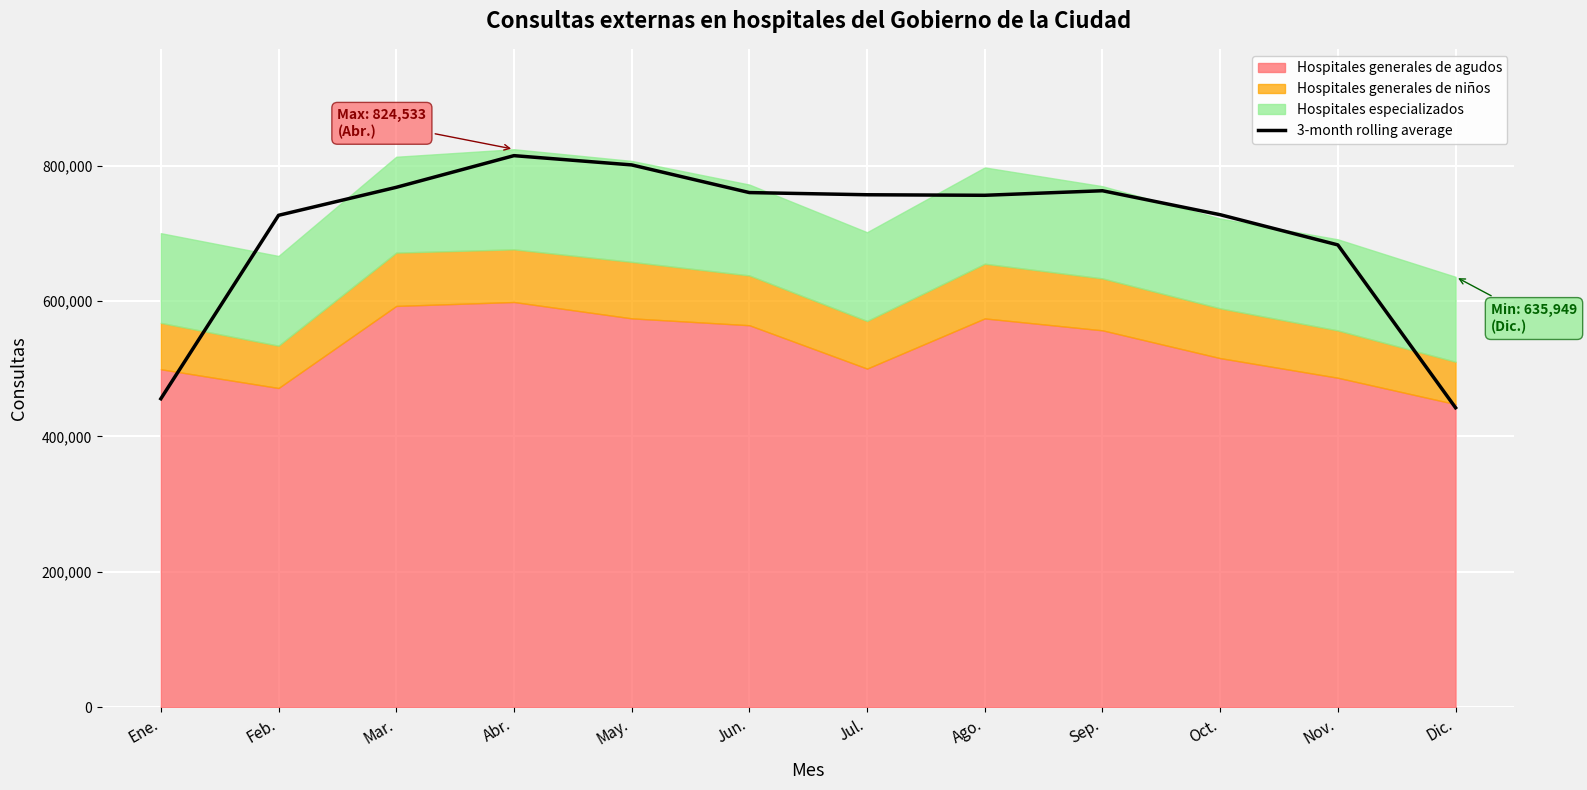

At which label is 3-month rolling average closest to 628752?

Nov.